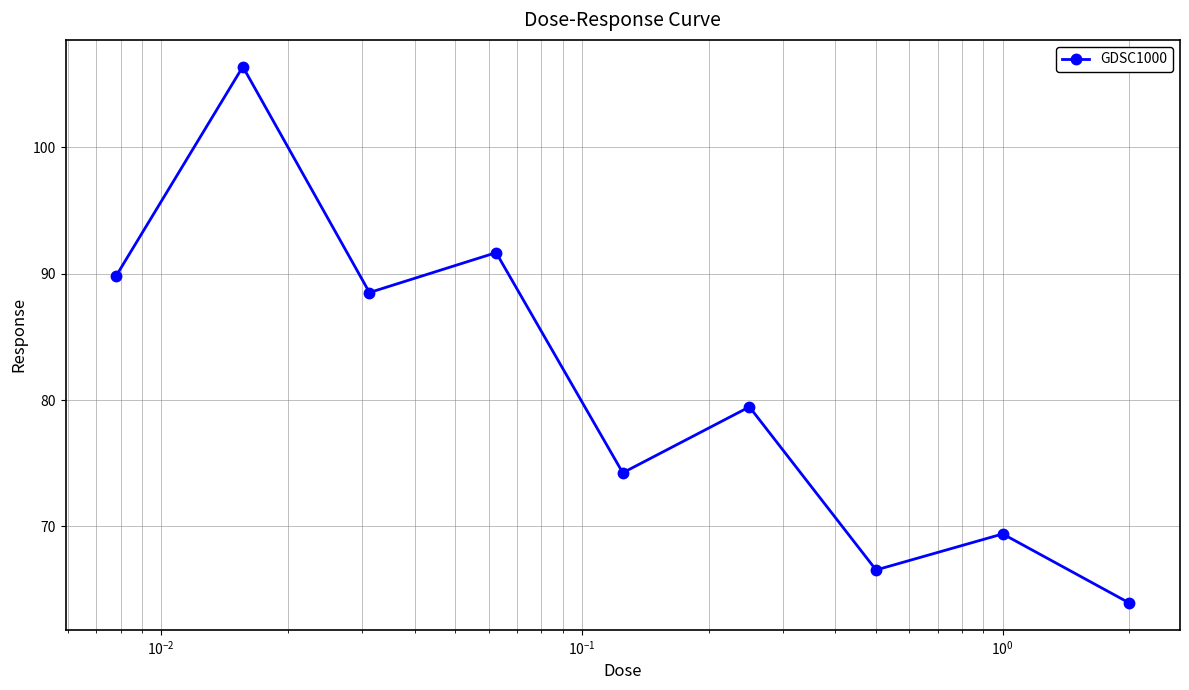

What is the value of the 7th point from the left?

66.6